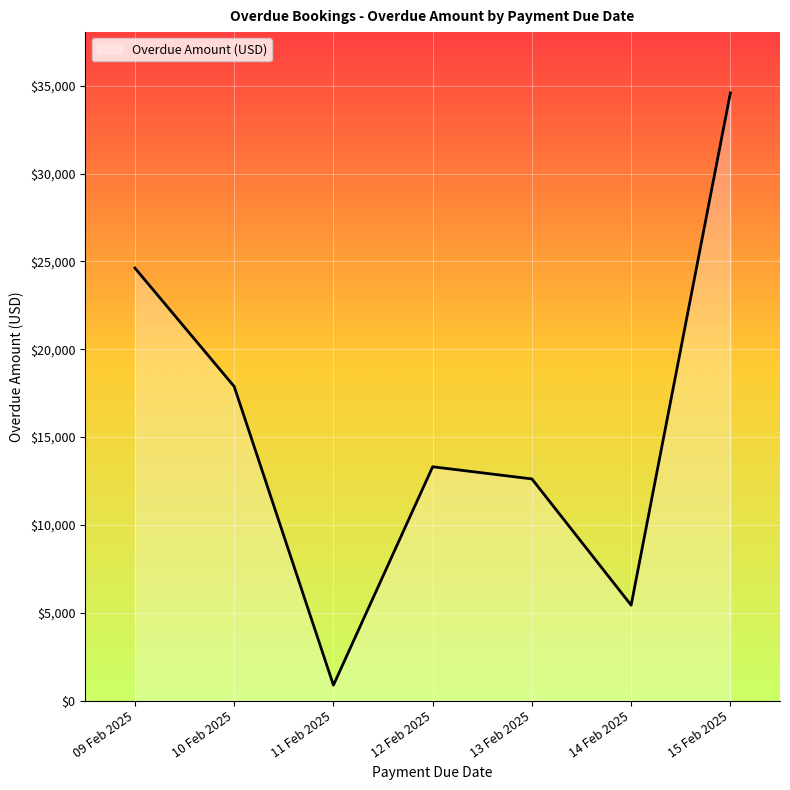

How many interior local peaks (higher than both neighbors) does the data have?

1